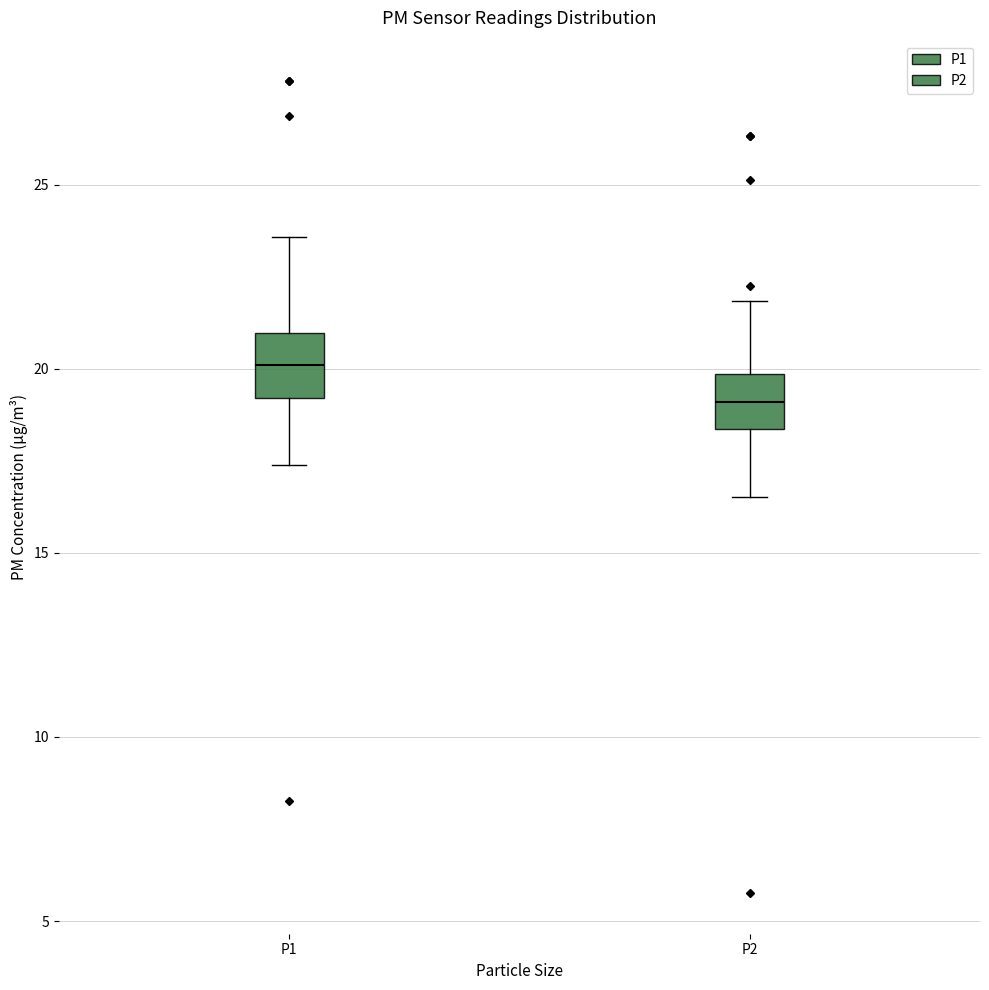

Which box has the lowest median line?

P2